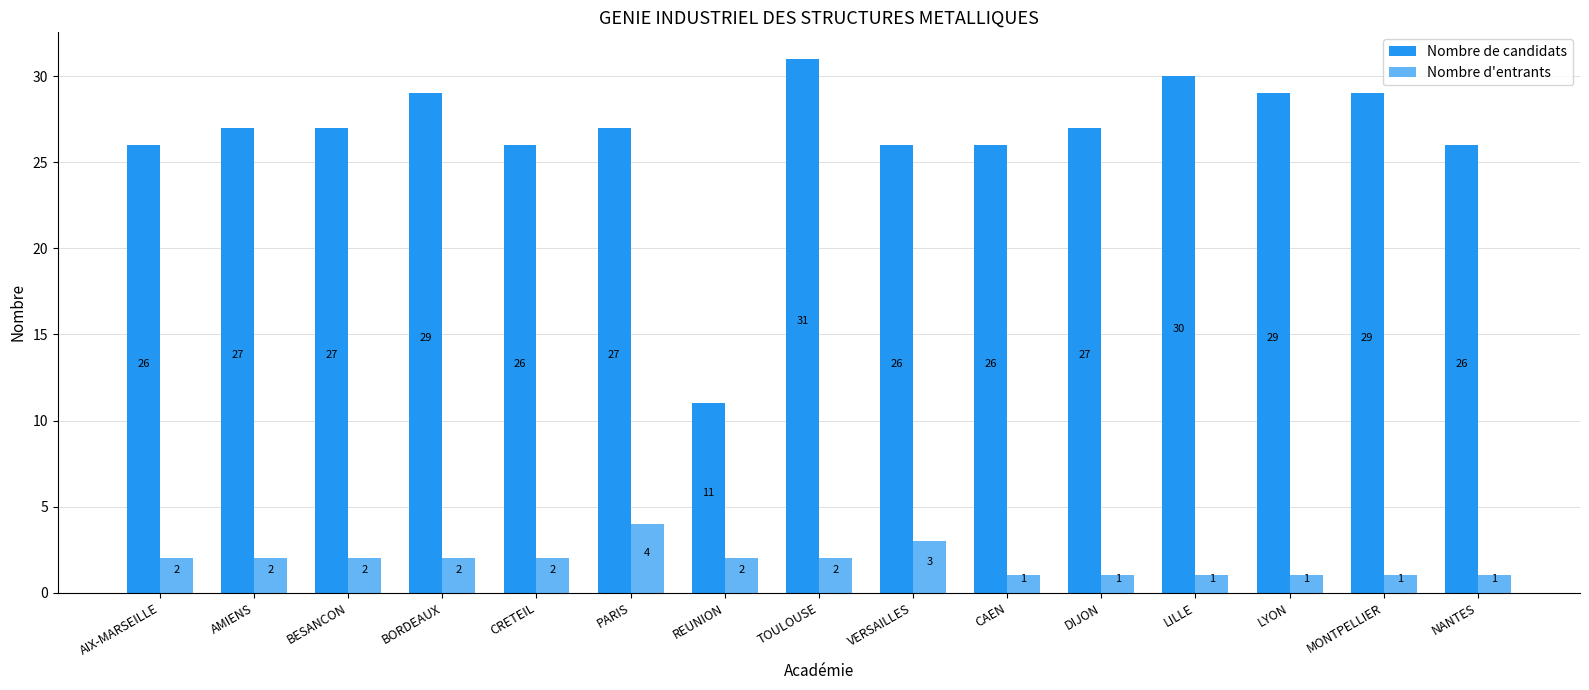

Is it true that Nombre d'entrants equals 4 at PARIS?

True